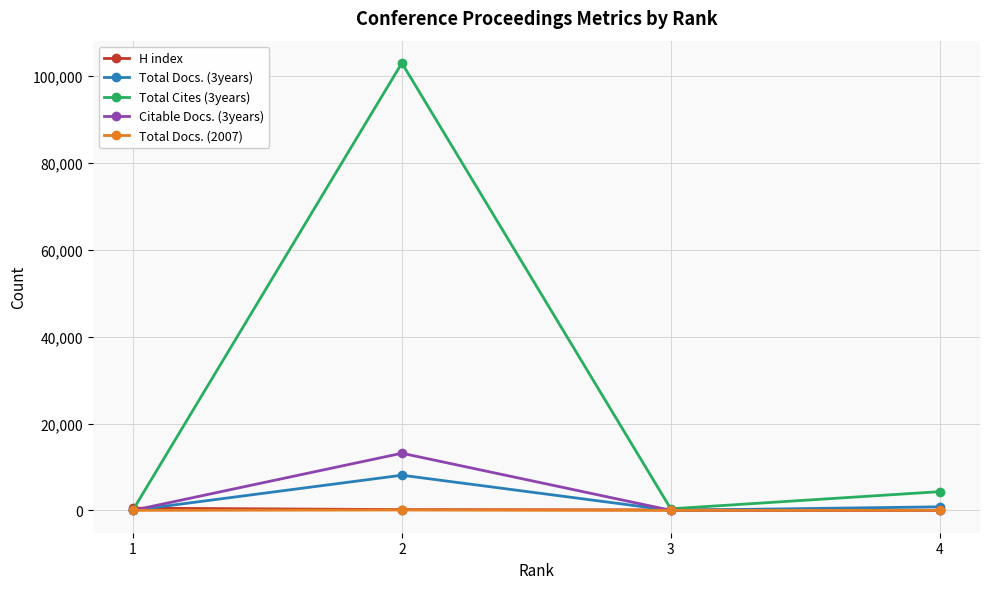

What is the value of the Citable Docs. (3years) point at the 3rd from the left?

13